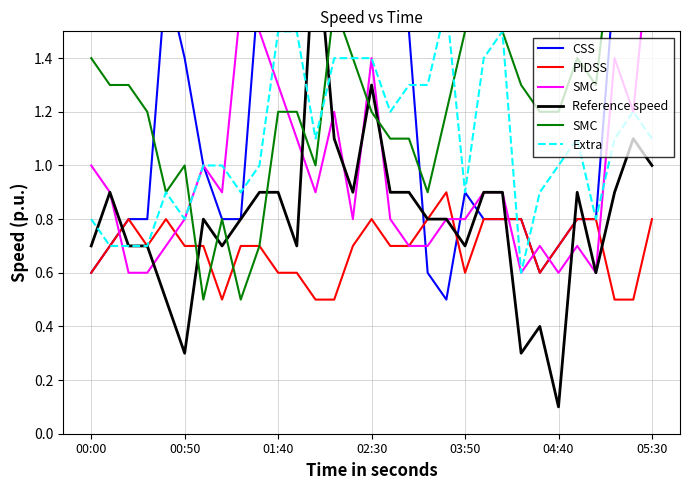

How many times do Reference speed and CSS cross each other?

7